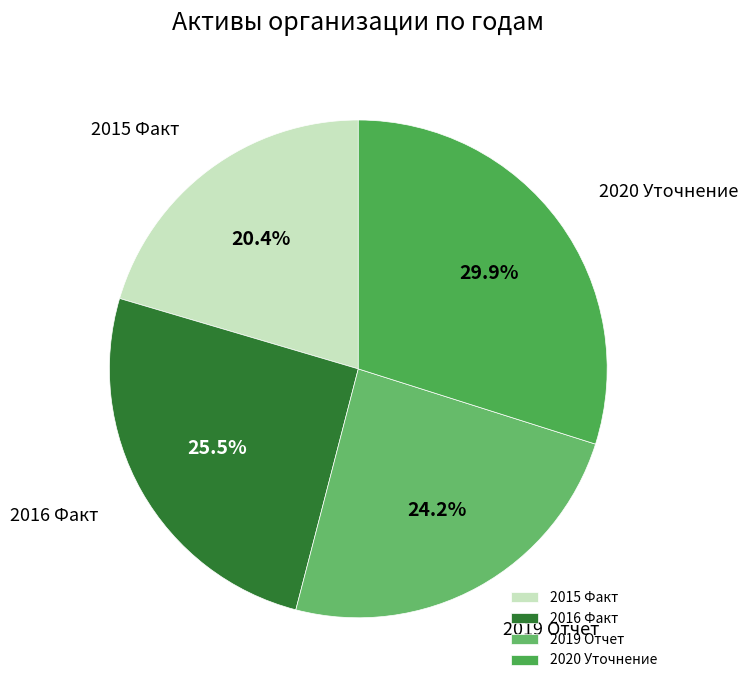

The 2020 Уточнение slice represents 19% of the pie. True or false?

False